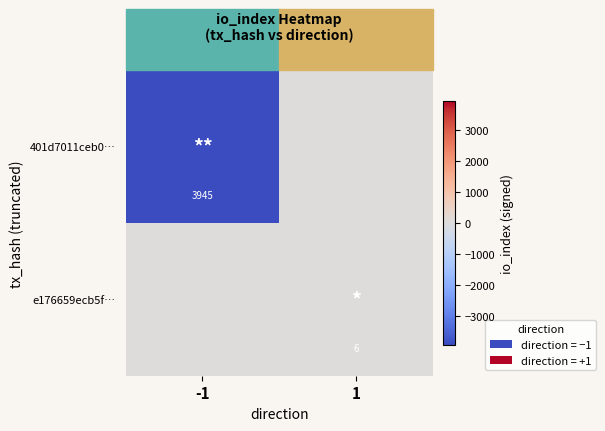

The value of 401d7011ceb0… at -1 is 6808. True or false?

False